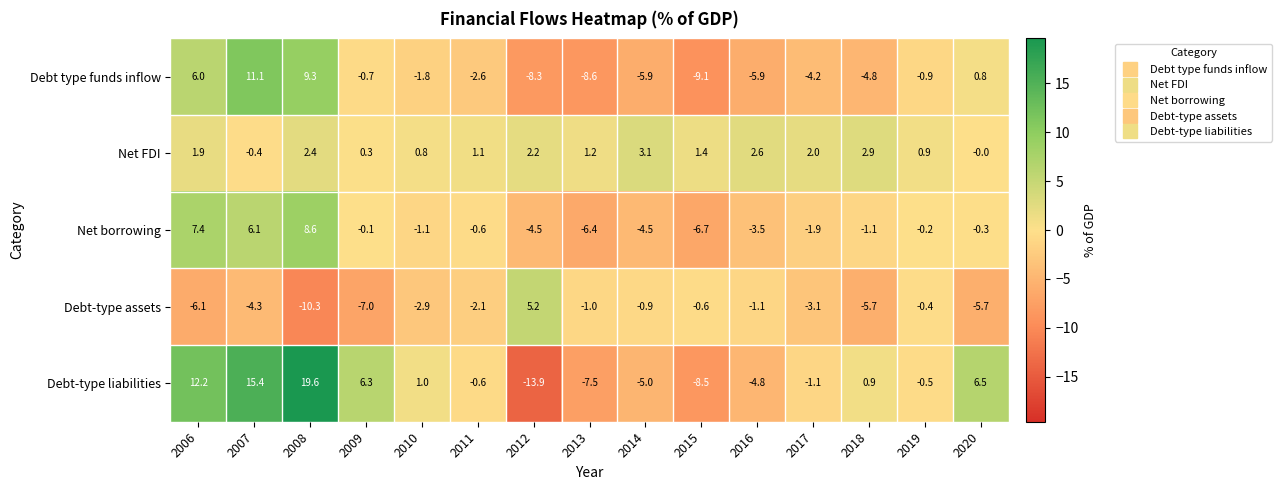

What is the sum of all Net borrowing values?

-8.8